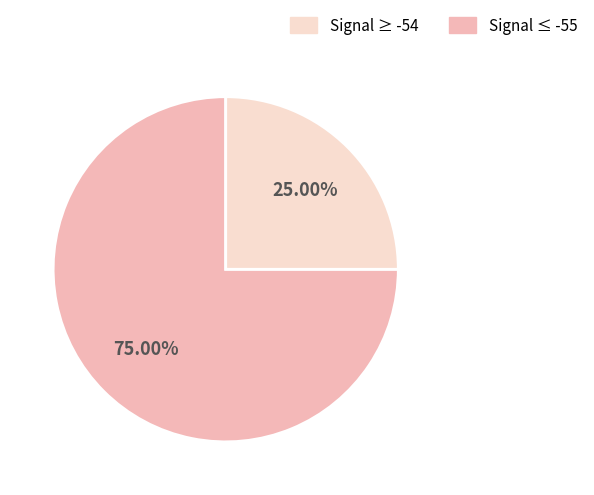

Does any single category account for the majority?

Yes